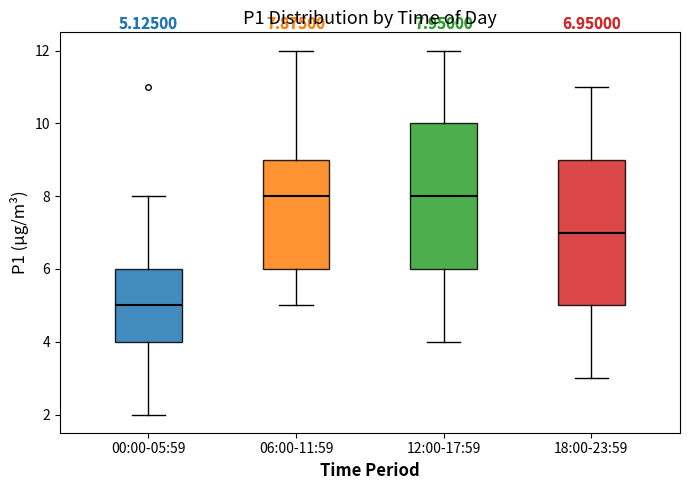

Which box has the lowest median line?

00:00-05:59